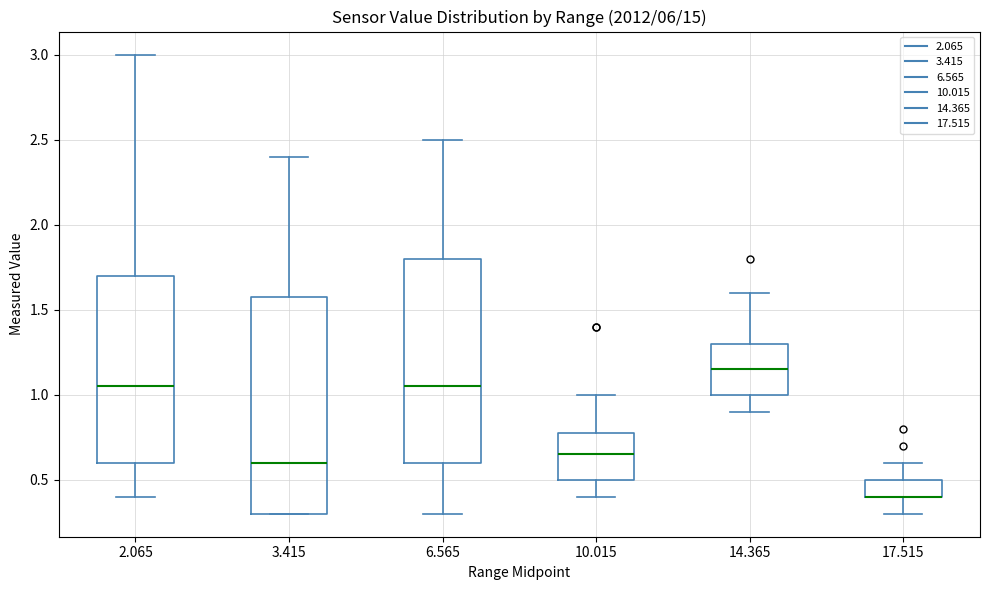

Where does the lower whisker of the box at x = 14.365 end on the y-axis? The values are not printed on the chart, so give them approximately, as read against the axis.

0.90